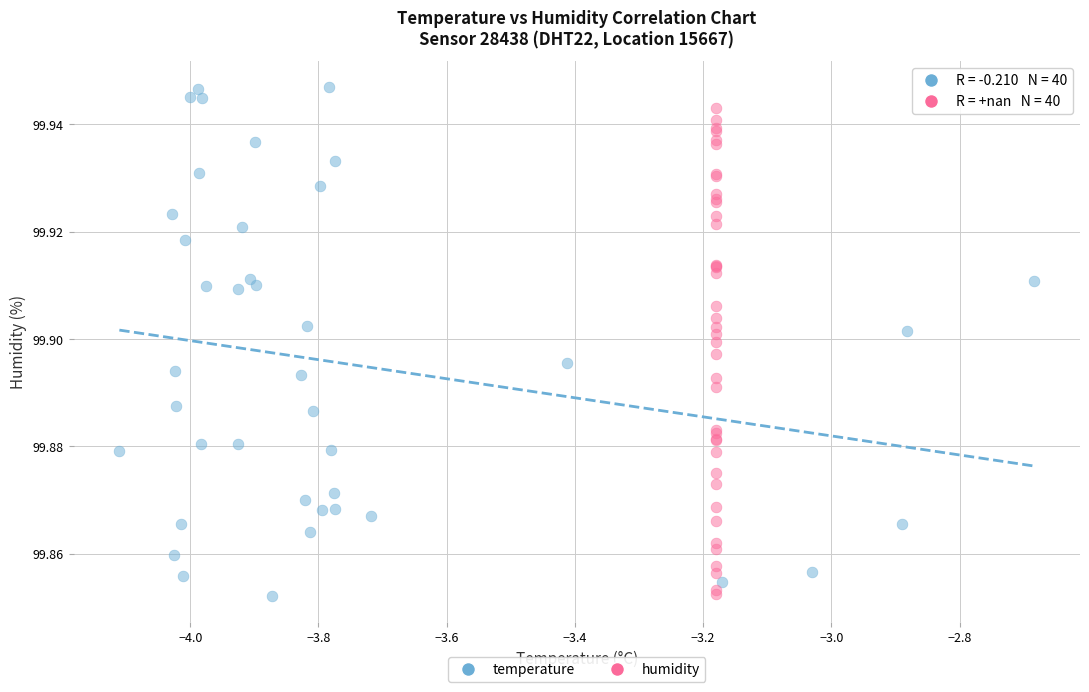

What are all the series names shown in the legend?

temperature, humidity